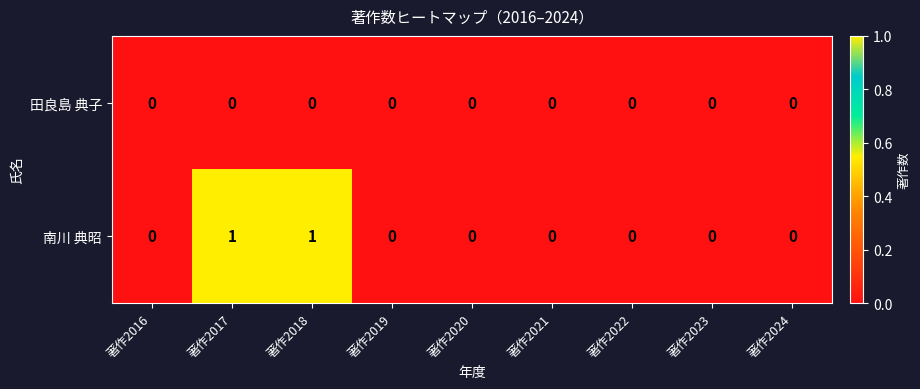

Rank the series by their average value, from lowest to highest.

田良島 典子, 南川 典昭